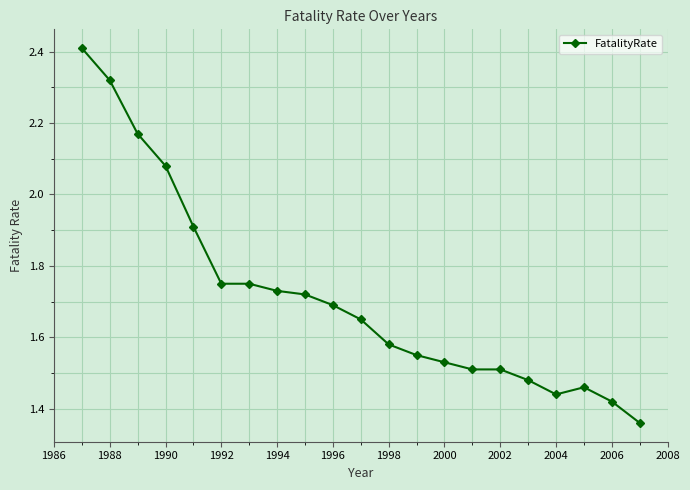

What is the maximum value shown in the chart?

2.4